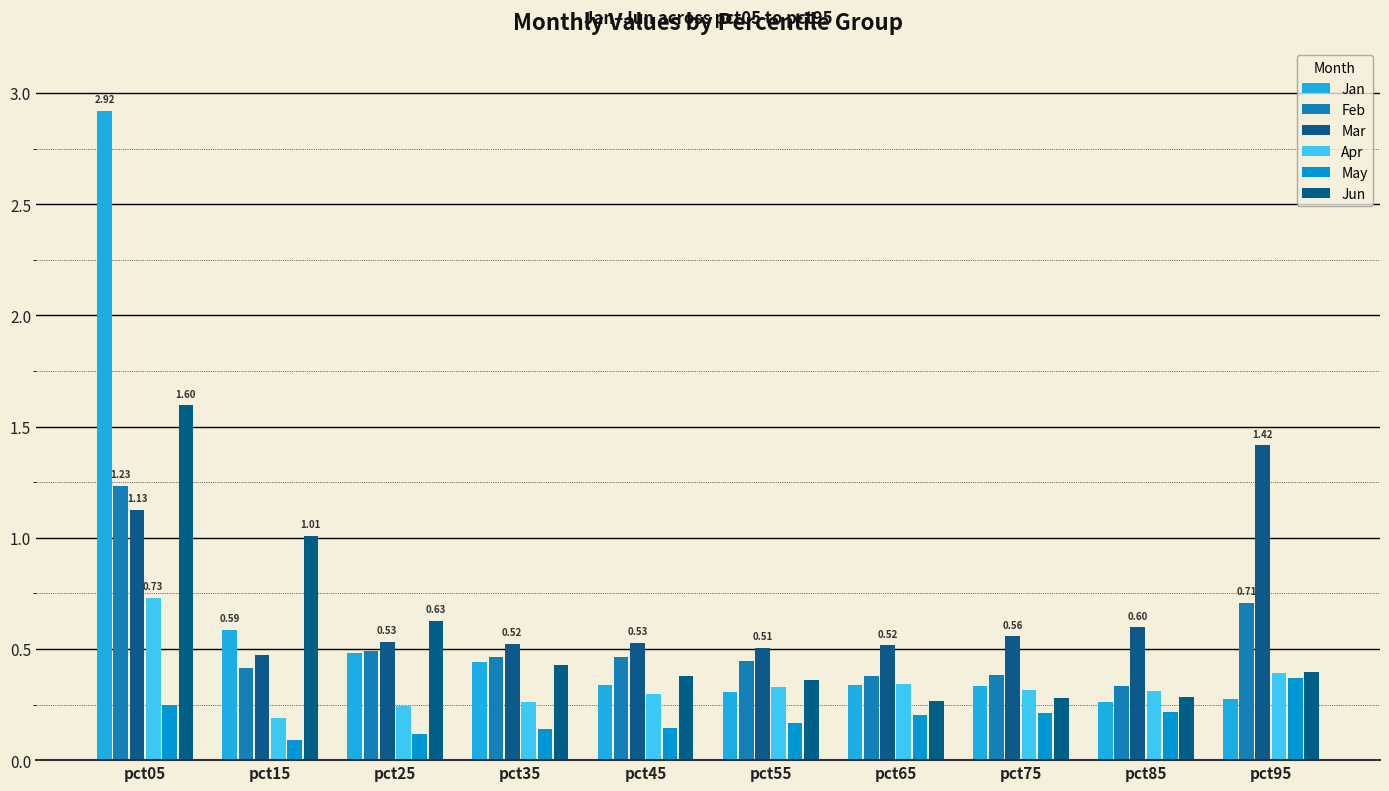

How many bars are there in each group?

6